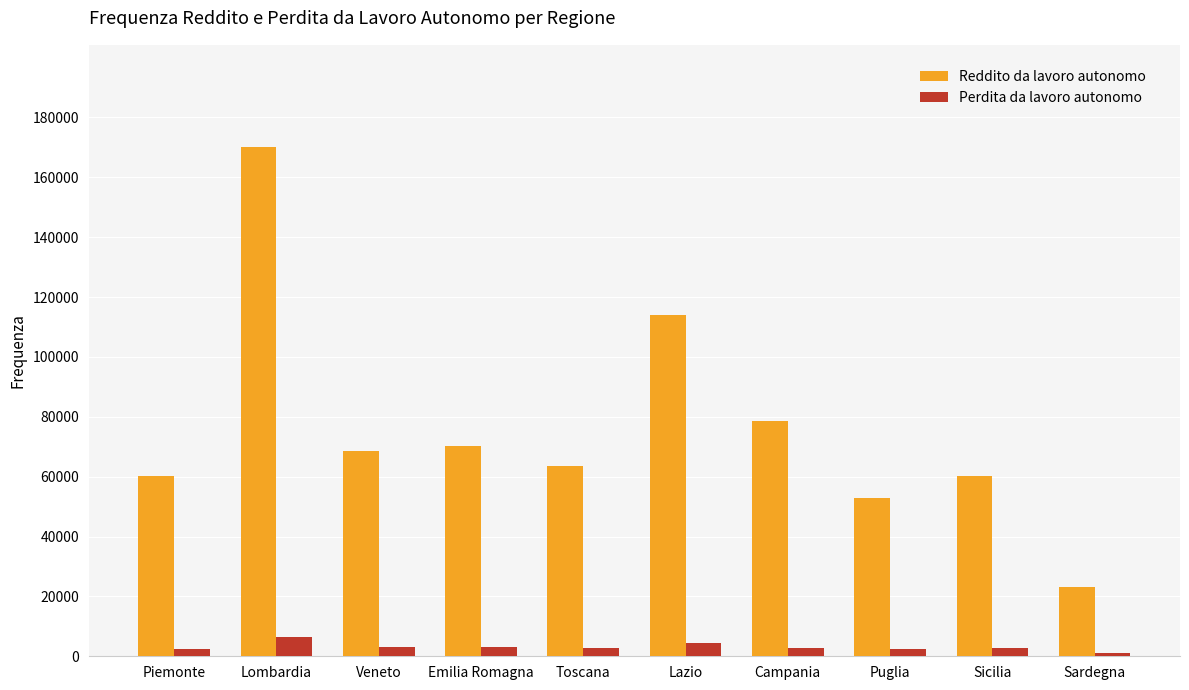

Which category has the highest value in the Perdita da lavoro autonomo series?

Lombardia